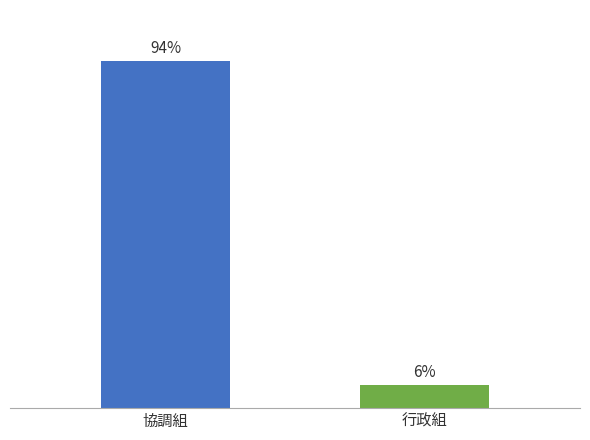

Is it true that the value at 行政組 is 2?

False